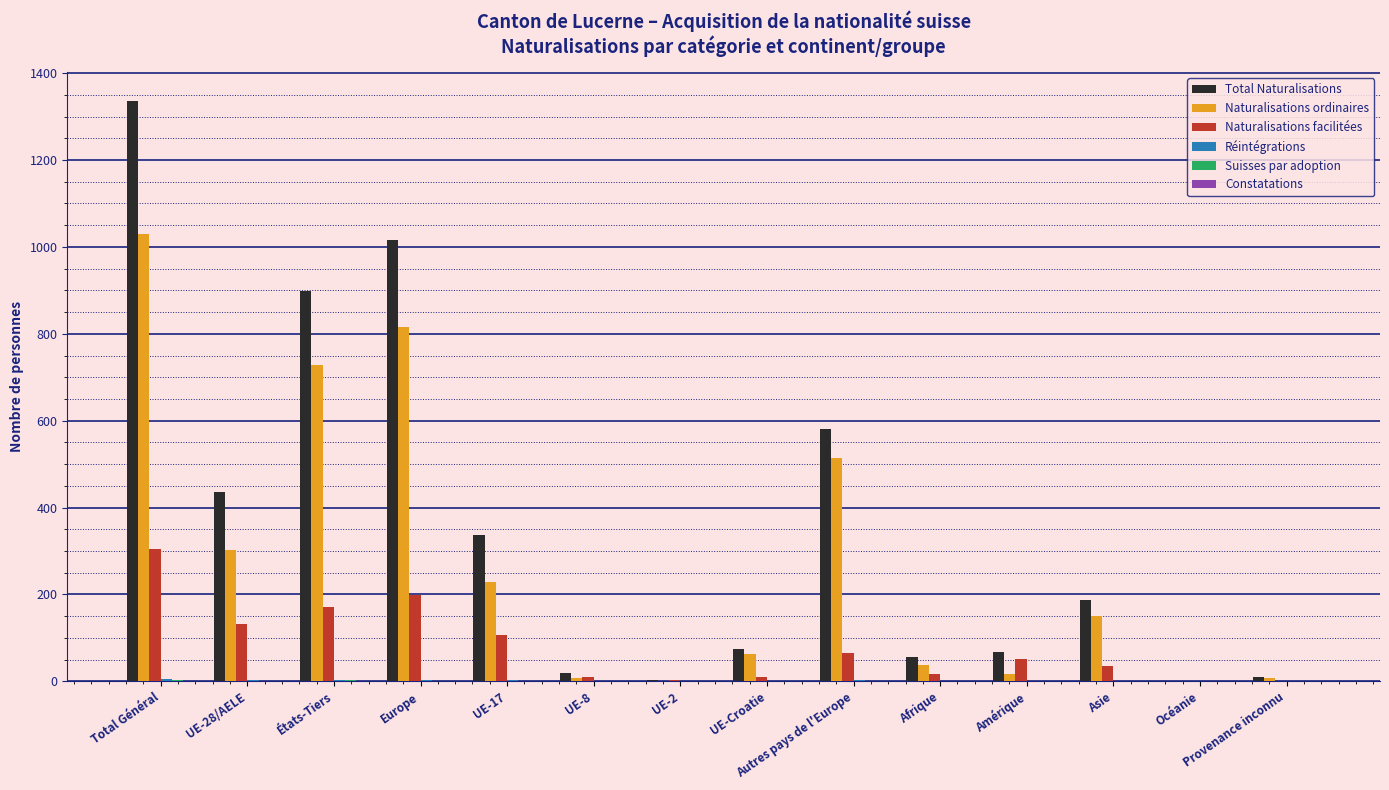

At which category is the sum across all series the highest?

Total Général